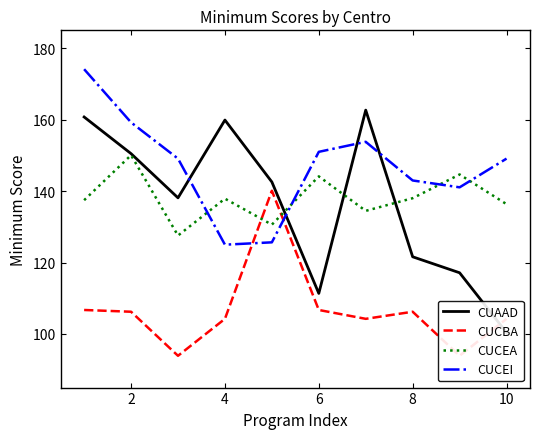

What is the highest value of the CUCBA series?

140.1